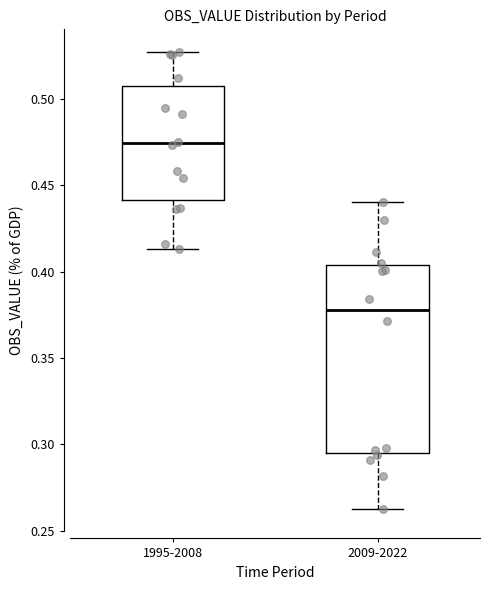

Reading left to right, read every box against the y-axis: the position of its median line, the range the box covers, and the ends of its whiskers. The values are not printed on the chart, so give them approximately, as read against the axis.

1995-2008: median 0.475, box 0.440 to 0.510, whiskers 0.415 to 0.525
2009-2022: median 0.380, box 0.295 to 0.405, whiskers 0.265 to 0.440